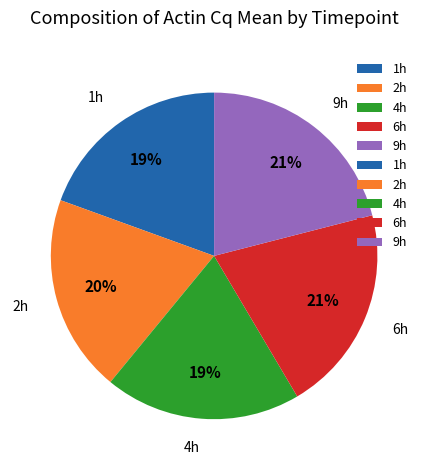

Is 1h the majority of the pie?

No